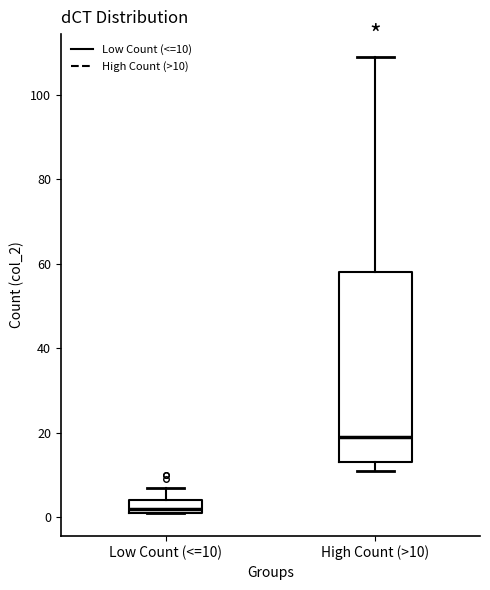

Reading left to right, read every box against the y-axis: the position of its median line, the range the box covers, and the ends of its whiskers. The values are not printed on the chart, so give them approximately, as read against the axis.

Low Count (<=10): median 2 (just above the box's lower edge), box 2 to 4, whiskers 2 to 8
High Count (>10): median 20, box 14 to 58, whiskers 12 to 110